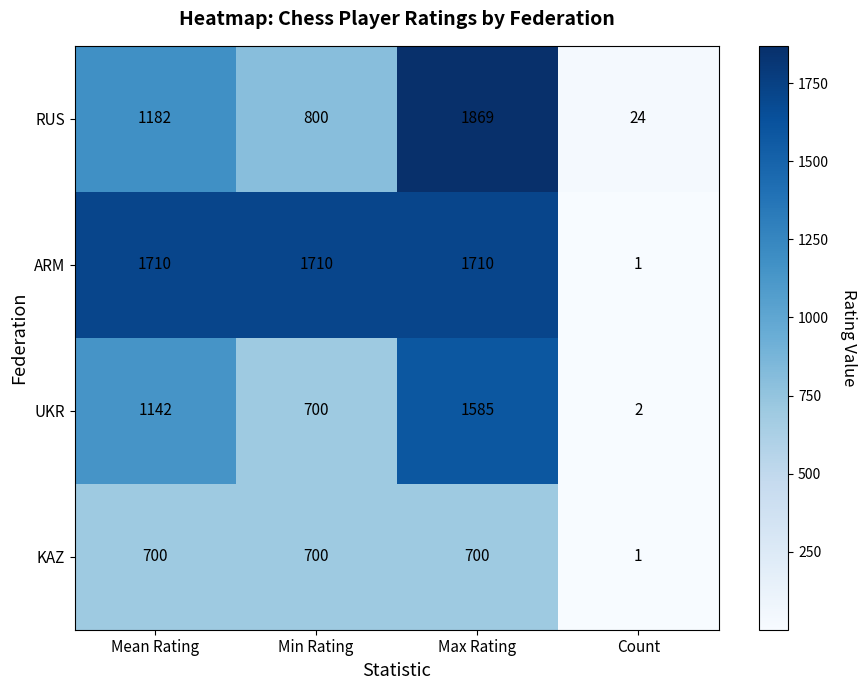

What is the maximum value for RUS?

1869